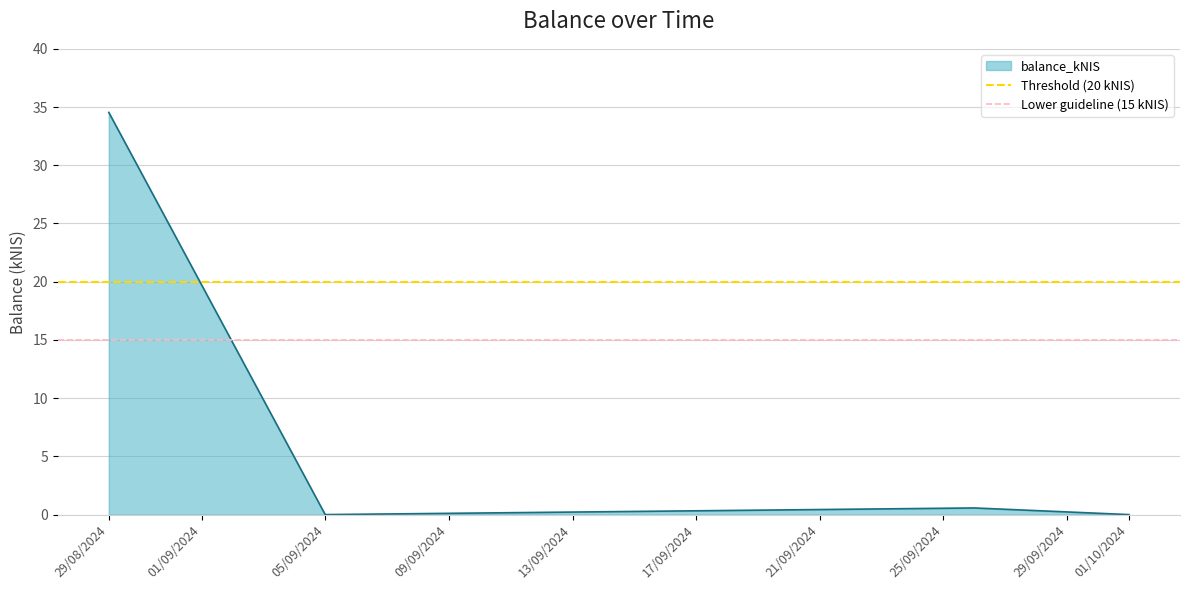

What is the sum of all Threshold (20 kNIS) values?

40